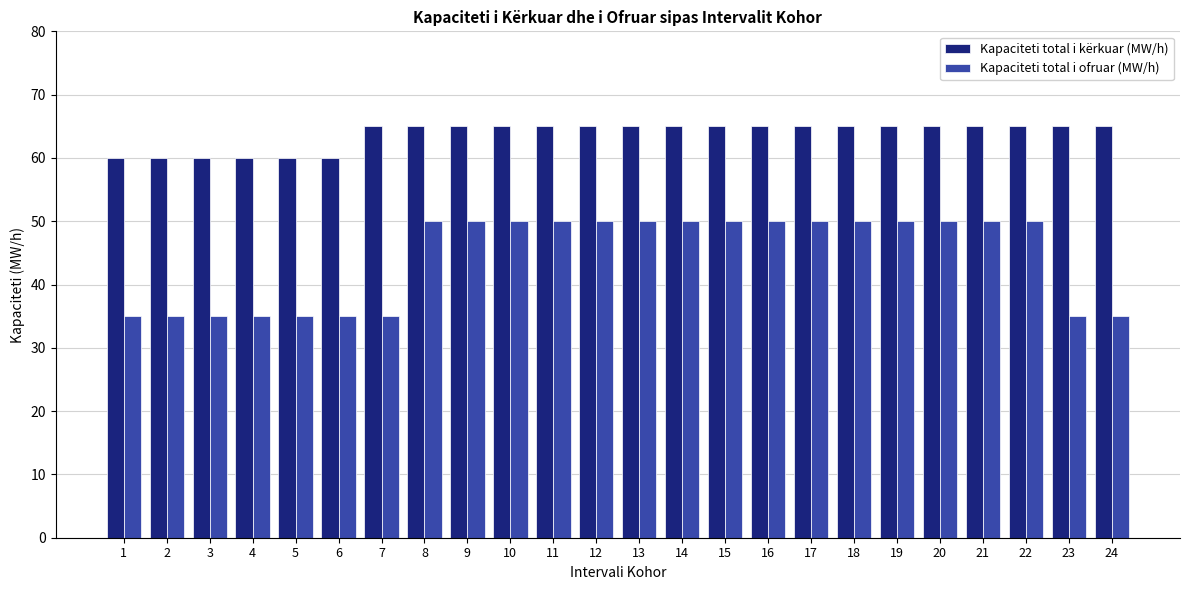

Is it true that Kapaciteti total i ofruar (MW/h) equals 77 at 21?

False